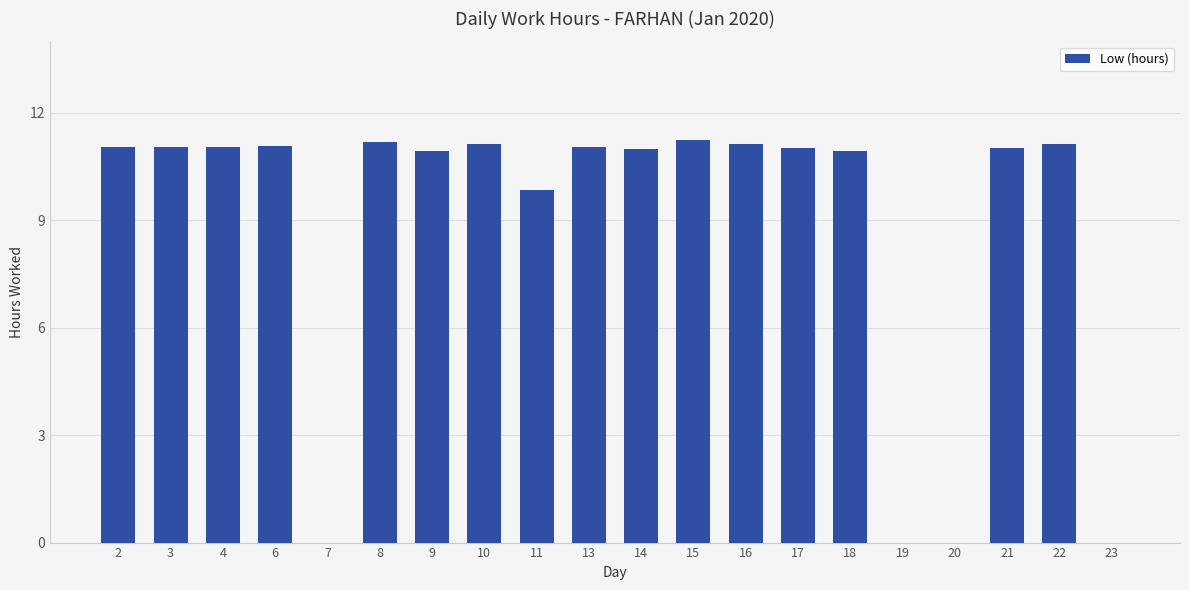

What is the ratio of the value at 3 to the value at 10?

1.0